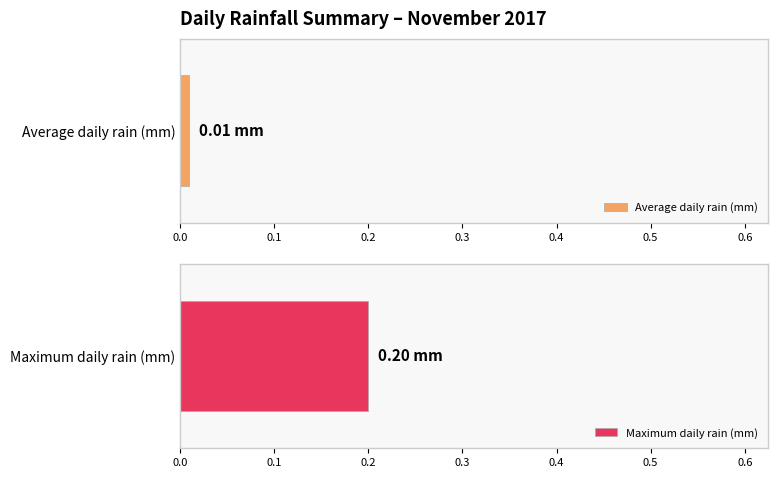

What is the difference between the maximum and minimum values?

0.2